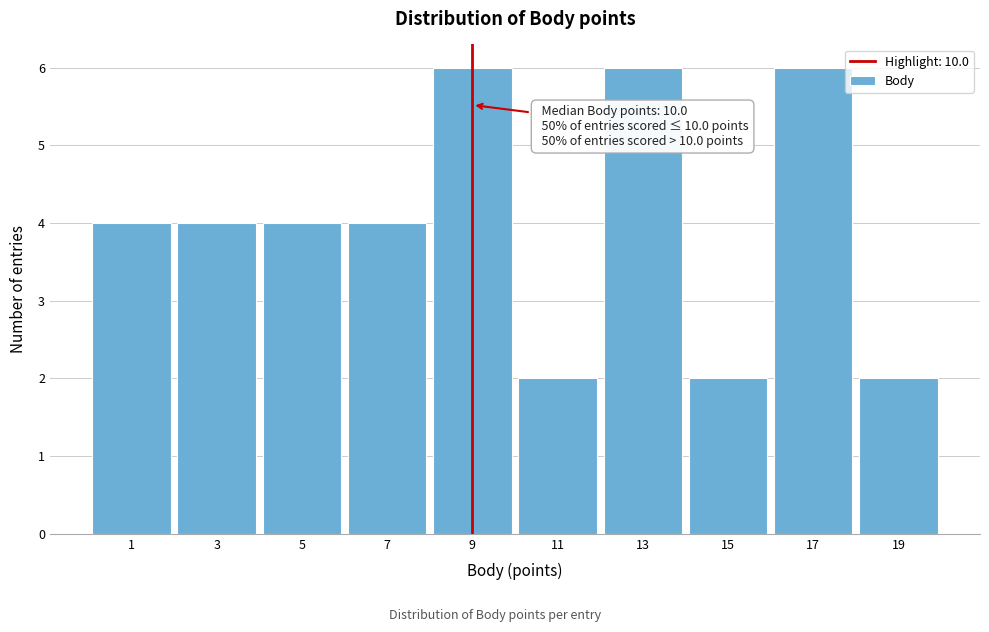

Reading left to right, what are all the values shown in this chart?

4	4	4	4	6	2	6	2	6	2